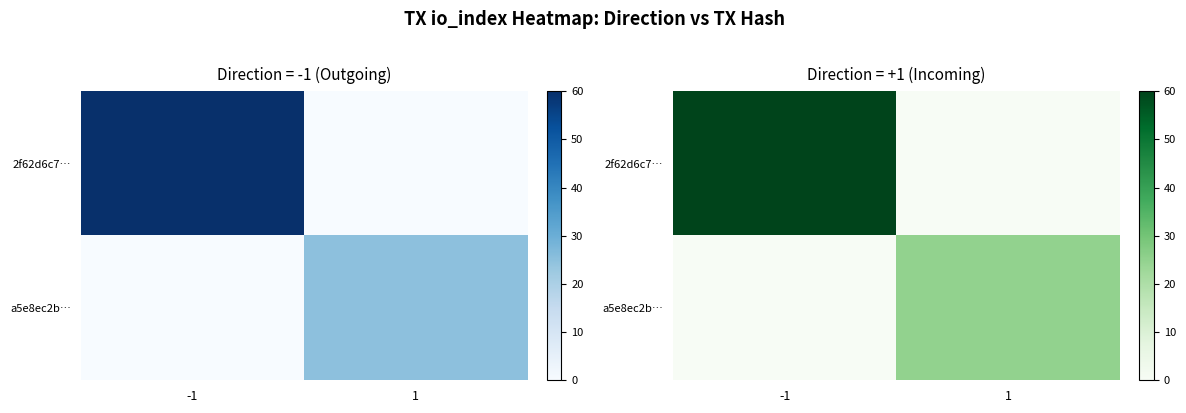

How many data points in a5e8ec2b… are less than 25?

1